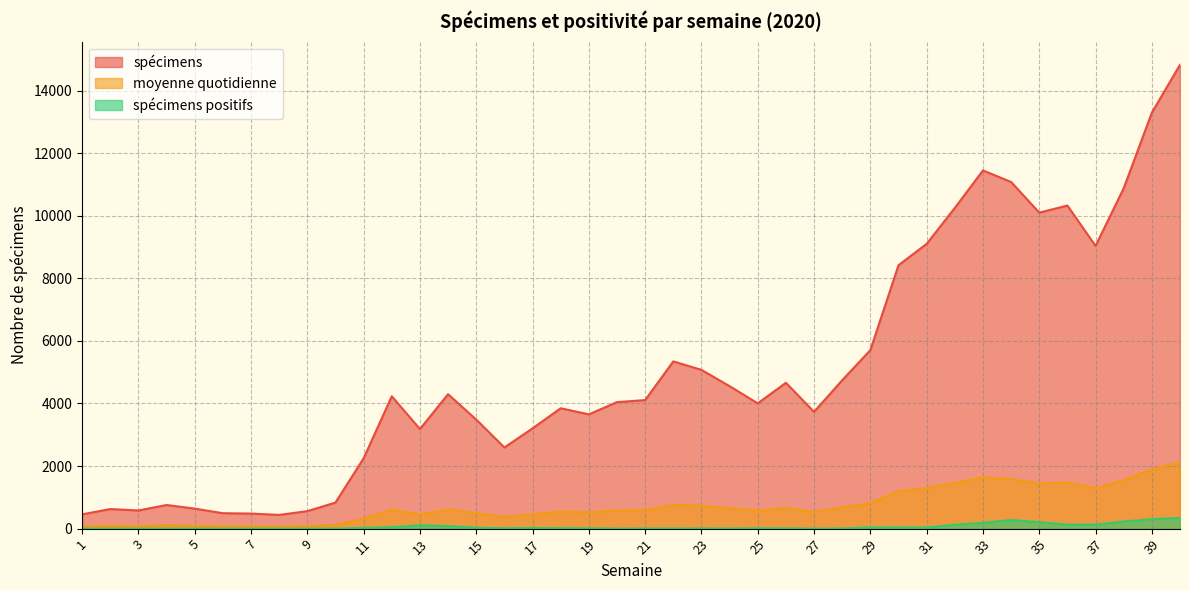

At how many categories does at least one series exceed 8210?

11